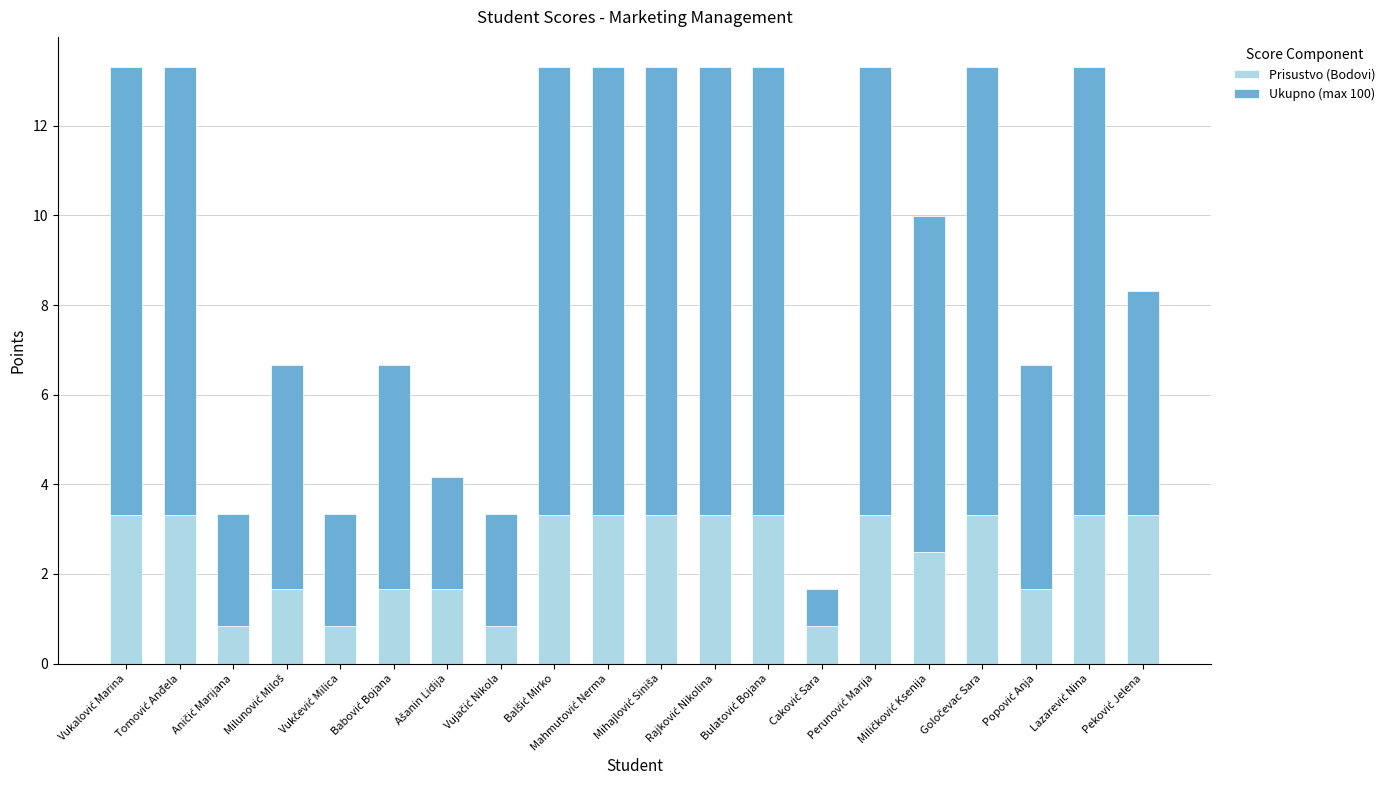

What is the sum of all Prisustvo (Bodovi) values?

49.0